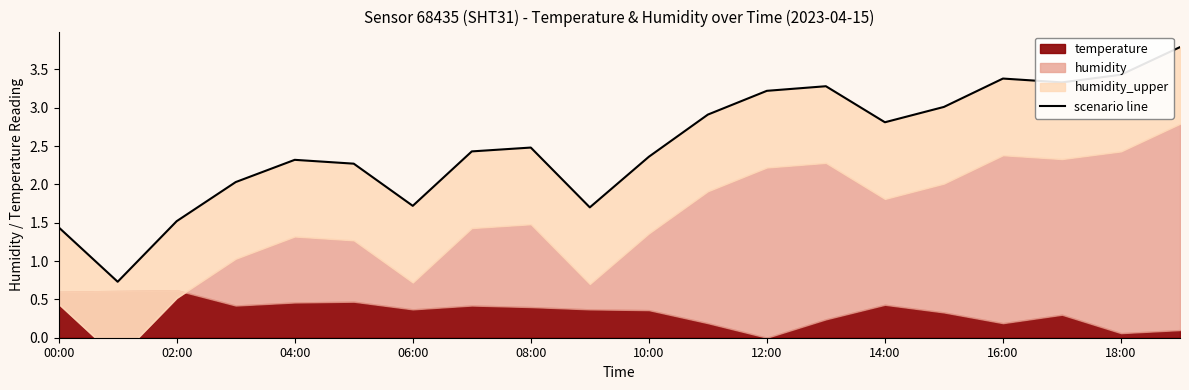

What is the sum of the values at 16:00 and 10:00?

5.7